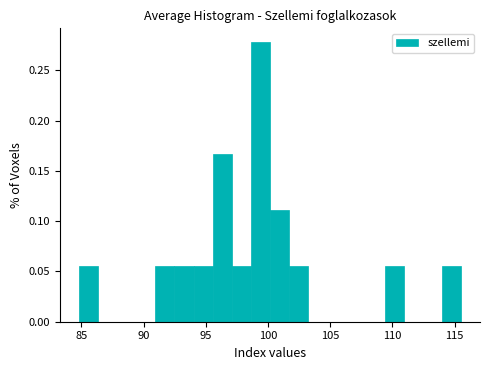

Around what value on the x-axis is the tallest bar? Give the approximate position of its centre, as read against the axis.

99.5